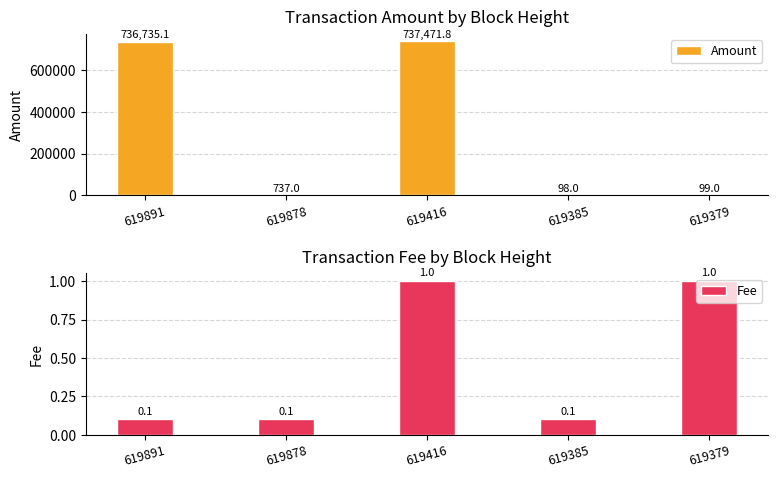

Is the value of Amount at 619878 greater than the value of Fee at 619416?

Yes